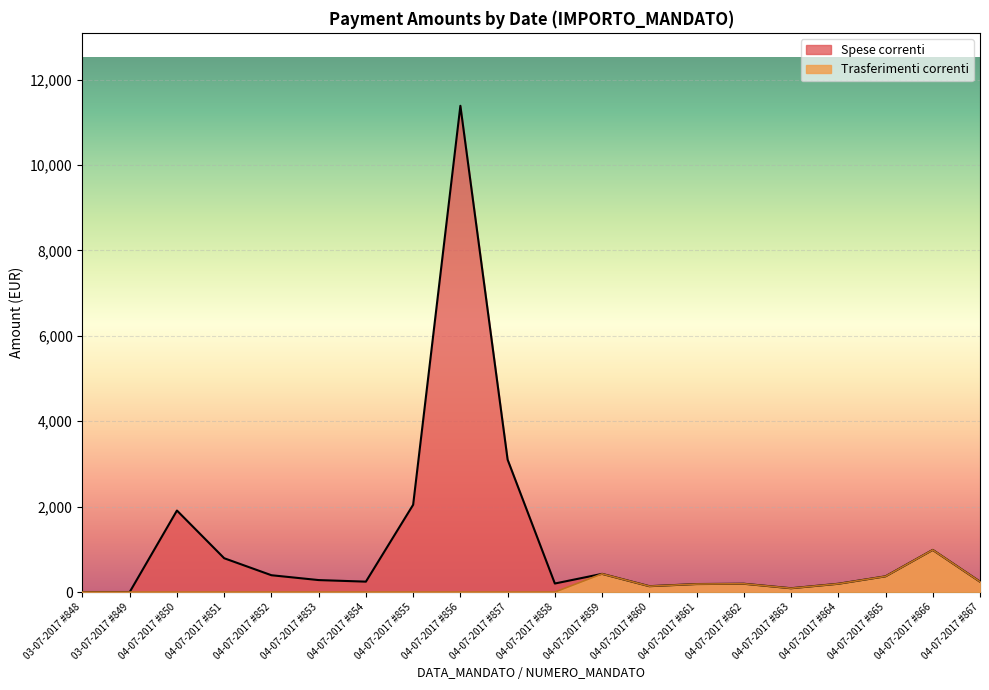

Reading left to right, transcribe all the data shown in this chart.

Spese correnti: 1.0	1.0	1909.4	792.2	394.2	280.6	244.0	2044.3	11388.0	3101.6	200.0	426.1	137.5	187.5	194.6	89.1	193.8	368.2	987.4	243.1
Trasferimenti correnti: 0.0	0.0	0.0	0.0	0.0	0.0	0.0	0.0	0.0	0.0	0.0	426.1	137.5	187.5	194.6	89.1	193.8	368.2	987.4	243.1